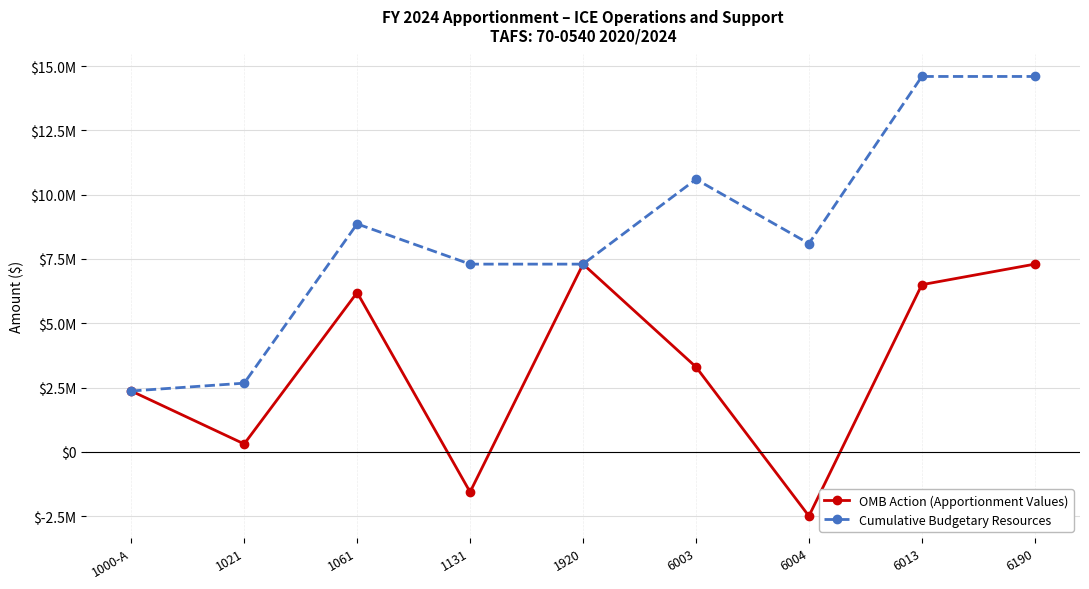

What is the label of the 9th point from the right?

1000-A